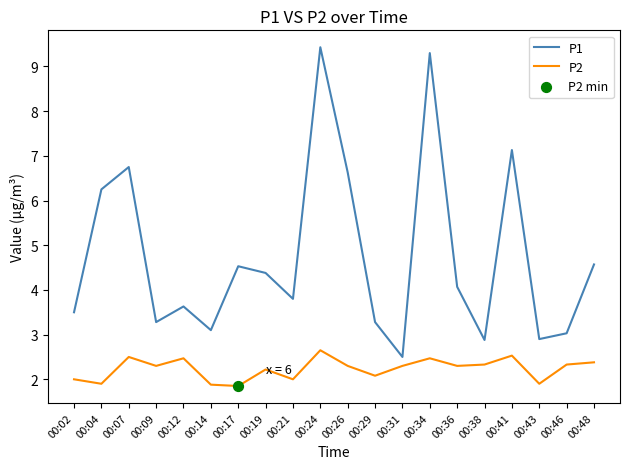

What is the total value across all series at 00:36?

6.4